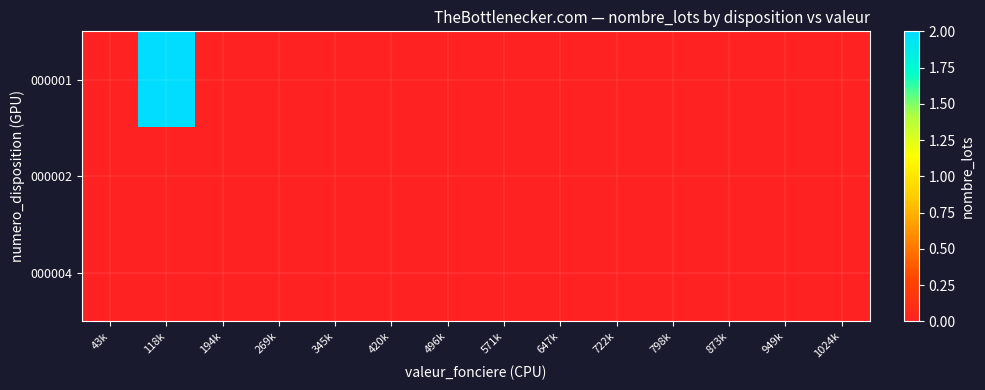

Between 345k and 949k, which is larger?

345k